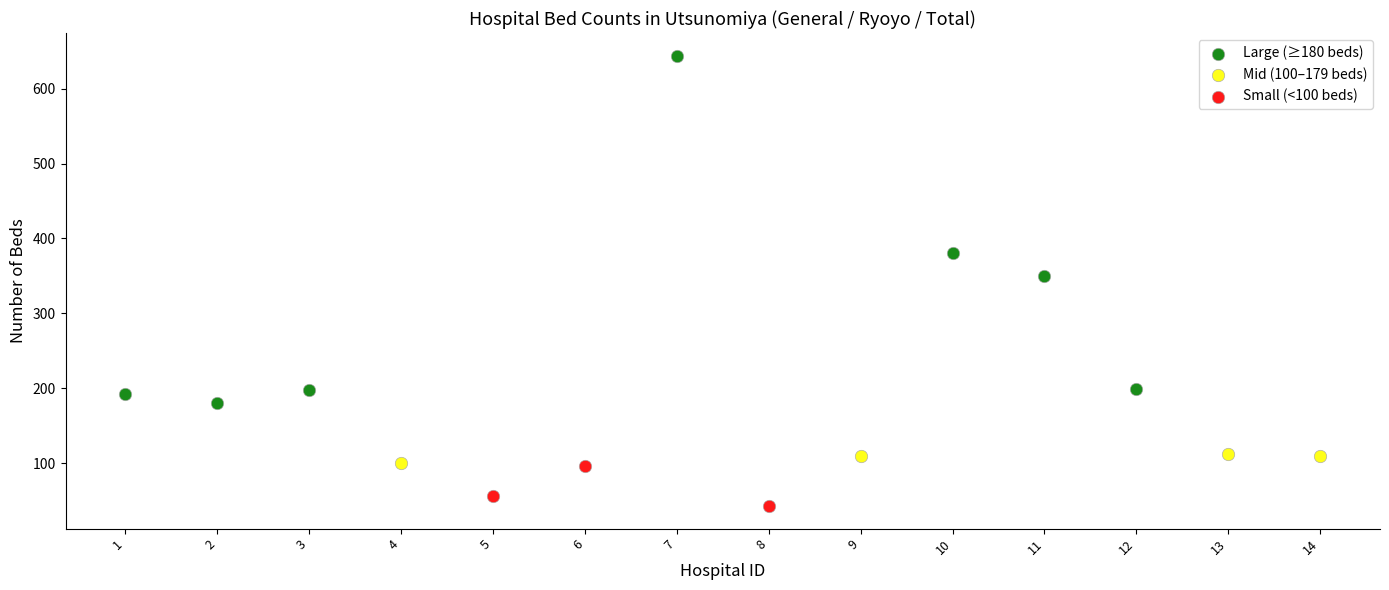

Which series has the widest spread of Y values?

Large (≥180 beds)